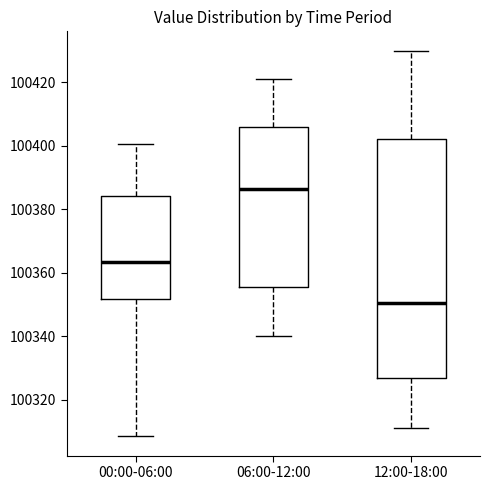

Reading left to right, read every box against the y-axis: the position of its median line, the range the box covers, and the ends of its whiskers. The values are not printed on the chart, so give them approximately, as read against the axis.

00:00-06:00: median 100364, box 100352 to 100384, whiskers 100308 to 100400
06:00-12:00: median 100386, box 100356 to 100406, whiskers 100340 to 100422
12:00-18:00: median 100350, box 100328 to 100402, whiskers 100312 to 100430